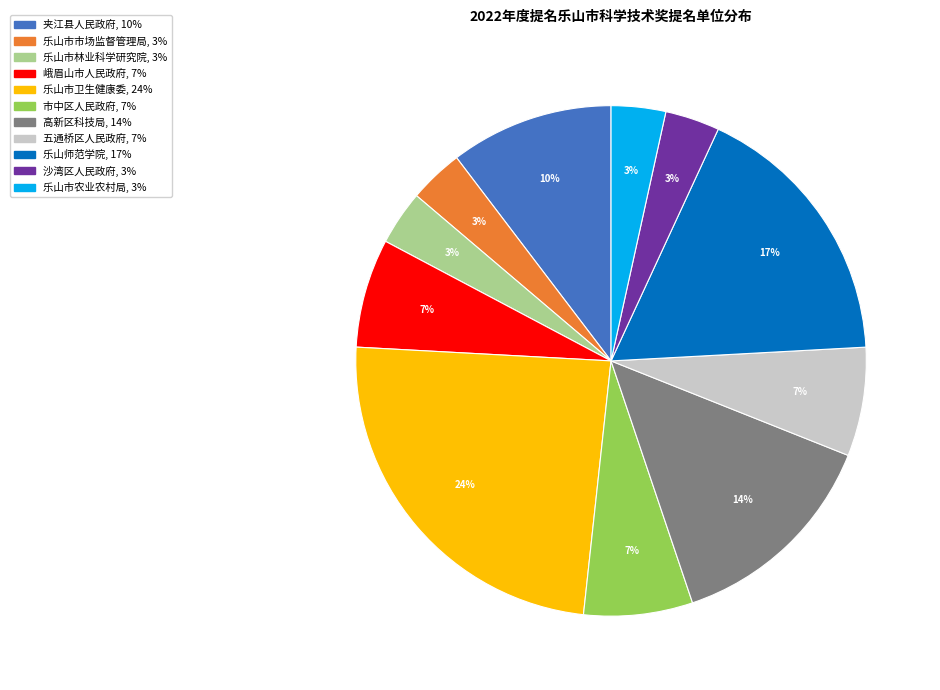

To the nearest percent, what is the difference between the largest and smallest slice percentages?

21%